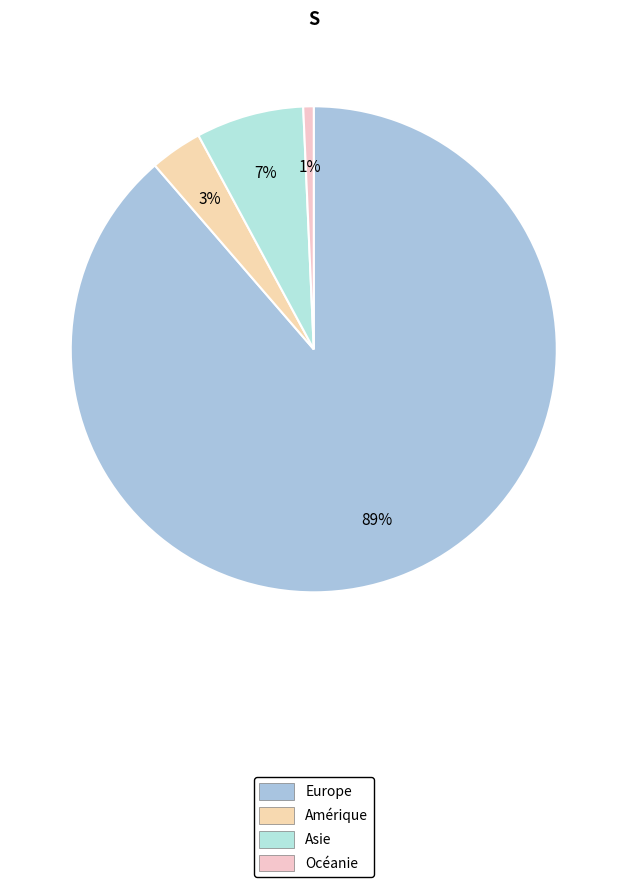

To the nearest percent, what is the difference between the largest and smallest slice percentages?

88%